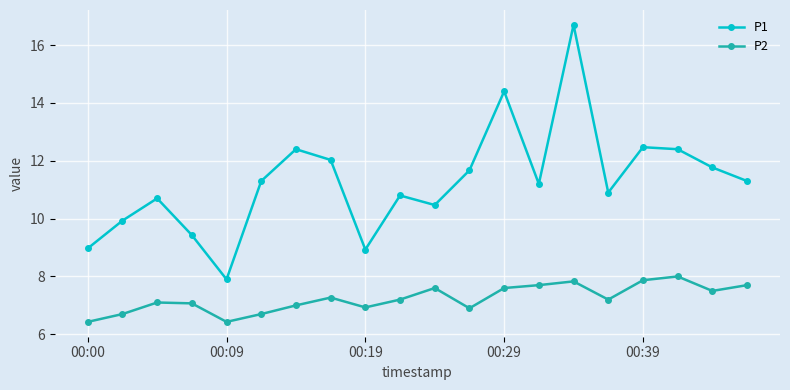

Which series has the widest spread of values?

P1